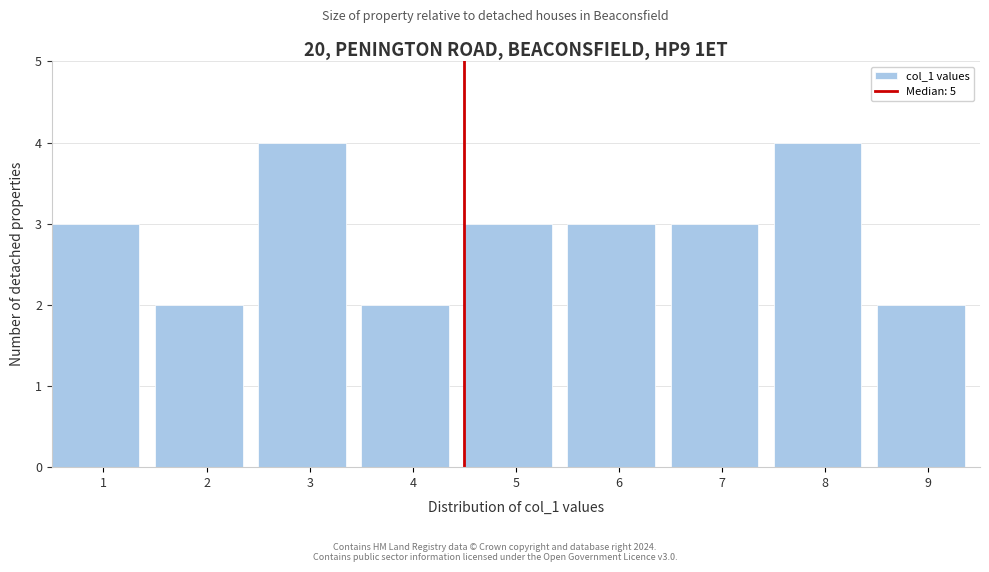

Reading right to left, transcribe all the data shown in this chart.

9=2	8=4	7=3	6=3	5=3	4=2	3=4	2=2	1=3